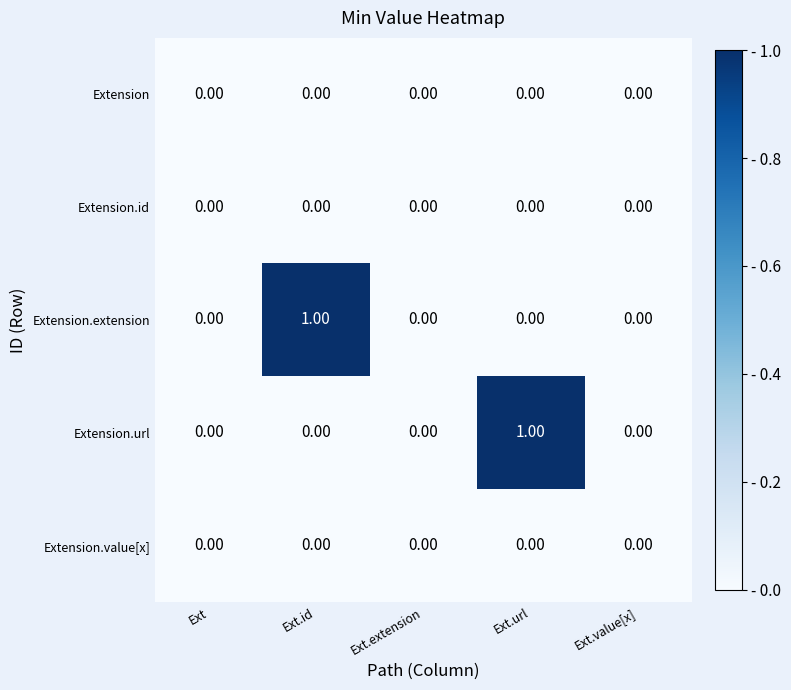

Between Ext.id and Ext.extension, which series saw the biggest shift?

Extension.extension